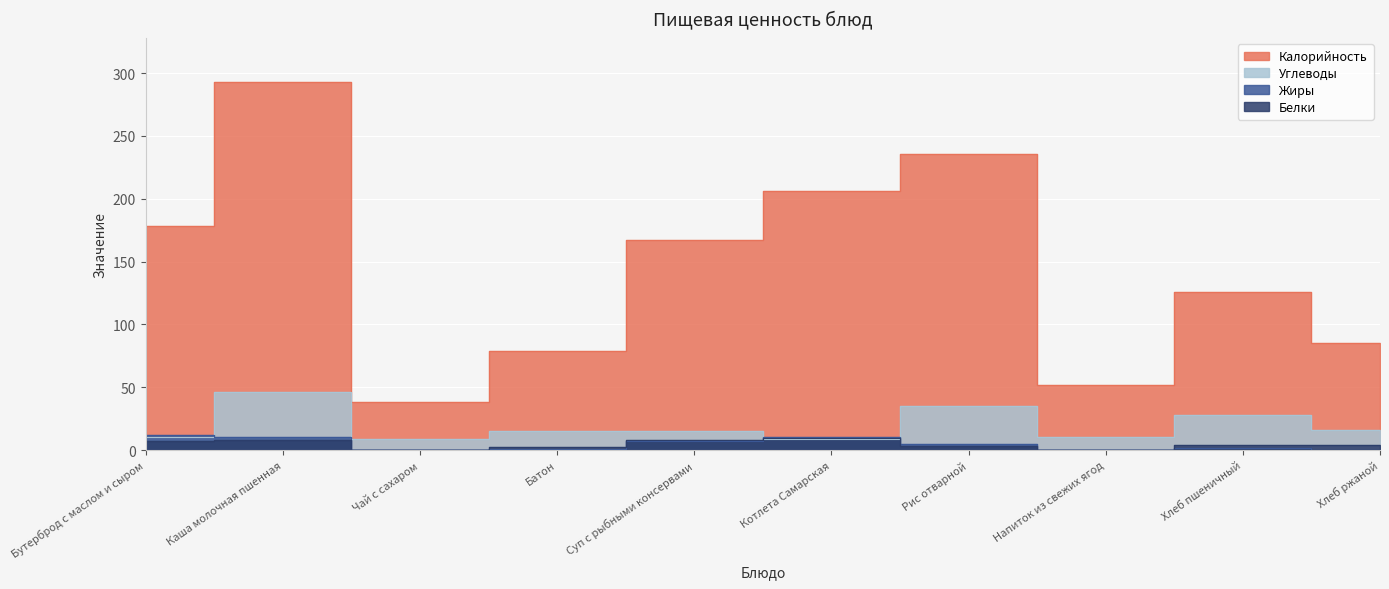

What is the label of the 5th point from the right?

Котлета Самарская